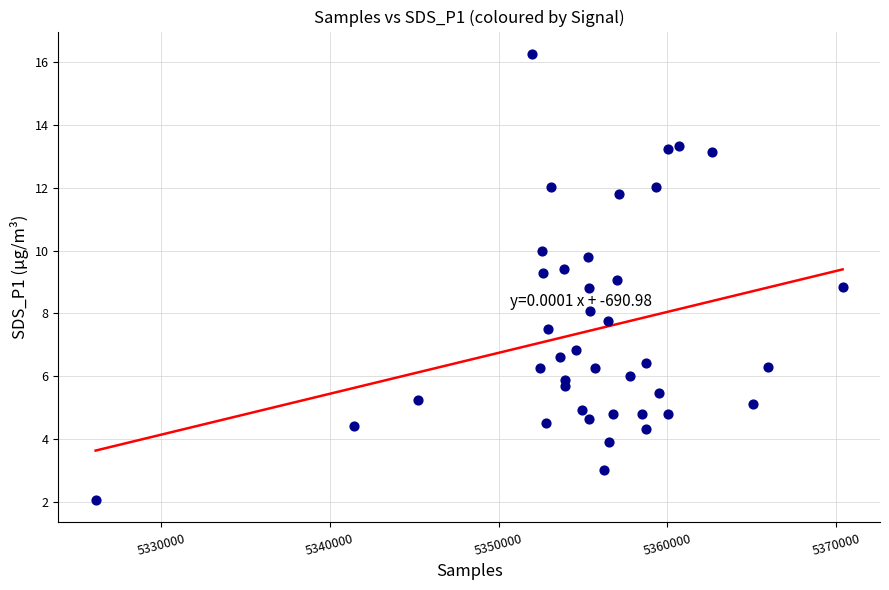

What is the range of Y values (max minus min)?

14.2